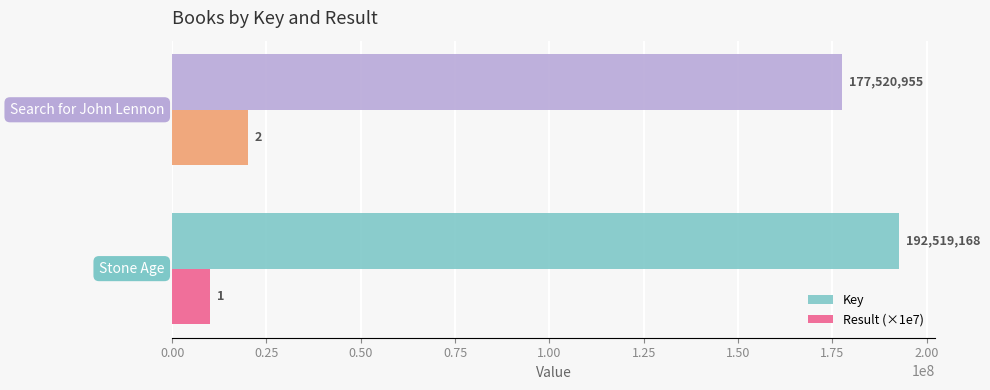

What is the sum of all Key values?

370040123